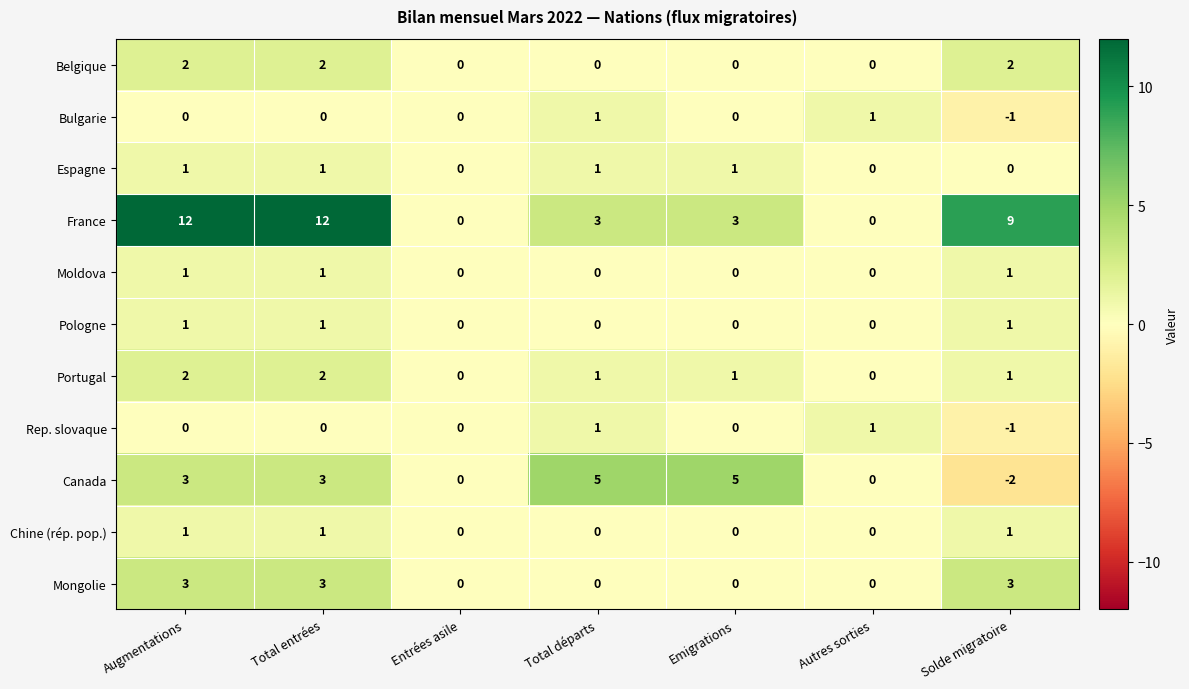

Which series has the largest range (max minus min)?

France